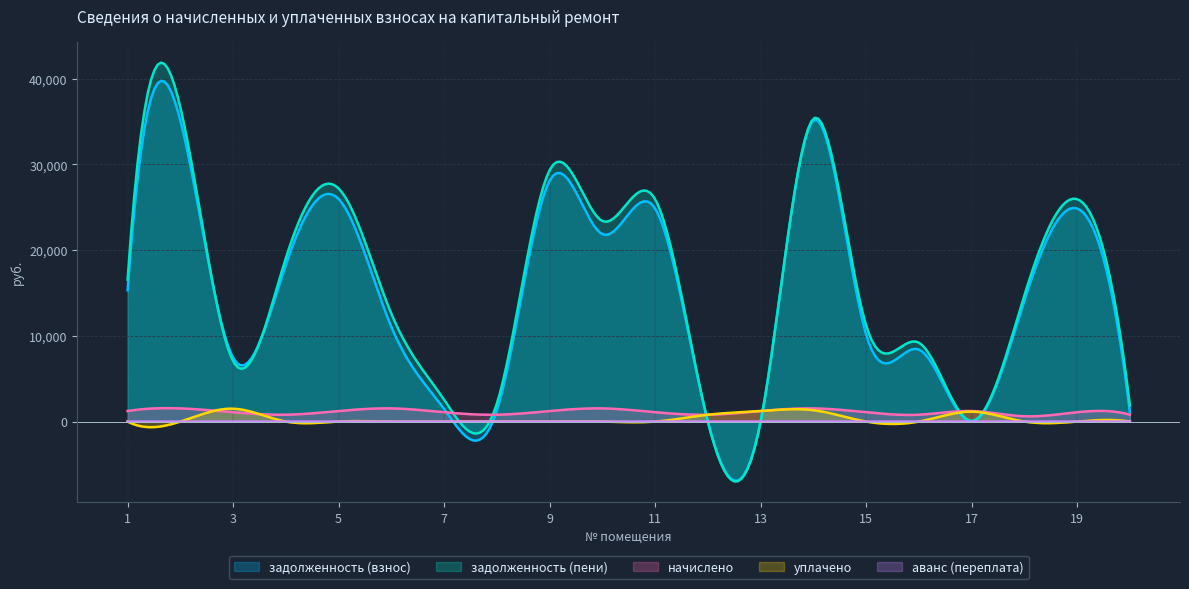

Reading left to right, extract all data points from this chart.

задолженность (взнос): 15324.5	35128.3	7464.2	18277.7	25976.0	11054.7	1469.2	1298.7	28102.6	21871.0	24864.2	0.0	0.0	35128.3	10148.6	8404.6	0.0	14106.2	24864.2	1082.2
задолженность (пени): 16553.3	36664.3	7051.4	19076.9	27204.8	12590.7	2556.3	2097.9	29331.4	23407.0	25951.4	0.0	0.0	35335.3	11235.8	9203.8	75.6	14723.0	25951.4	1881.5
начислено: 1228.8	1536.0	1087.2	799.2	1228.8	1536.0	1087.2	799.2	1228.8	1536.0	1087.2	799.2	1228.8	1536.0	1087.2	799.2	1228.8	616.8	1087.2	799.2
уплачено: 0.0	0.0	1500.0	0.0	0.0	0.0	0.0	0.0	0.0	0.0	0.0	798.8	1228.6	1329.0	0.0	0.0	1153.0	0.0	0.0	0.0
аванс (переплата): 0.0	0.0	0.0	0.0	0.0	0.0	0.0	0.0	0.0	0.0	0.0	0.4	0.2	0.0	0.0	0.0	0.2	0.0	0.0	0.0